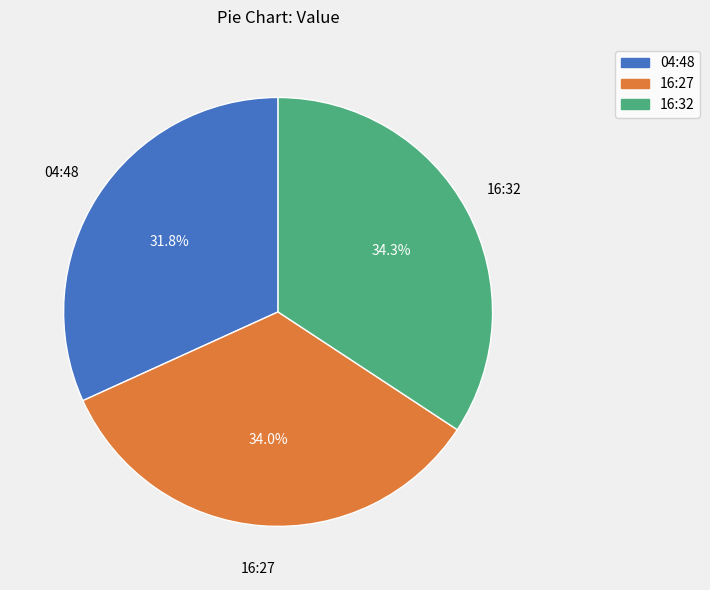

Count the number of slices in the pie.

3